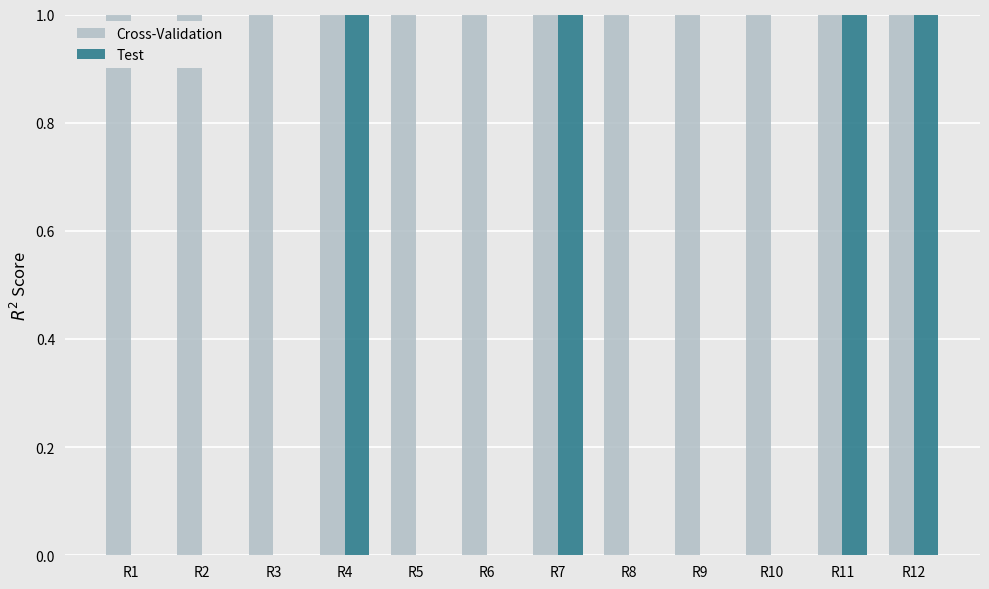

Which series has the largest total across all categories?

Cross-Validation